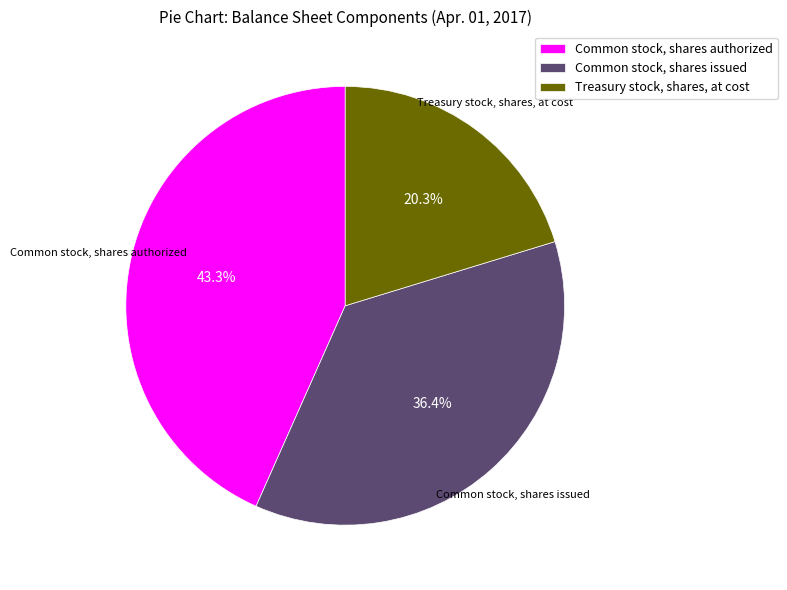

Is there a majority slice in this chart?

No